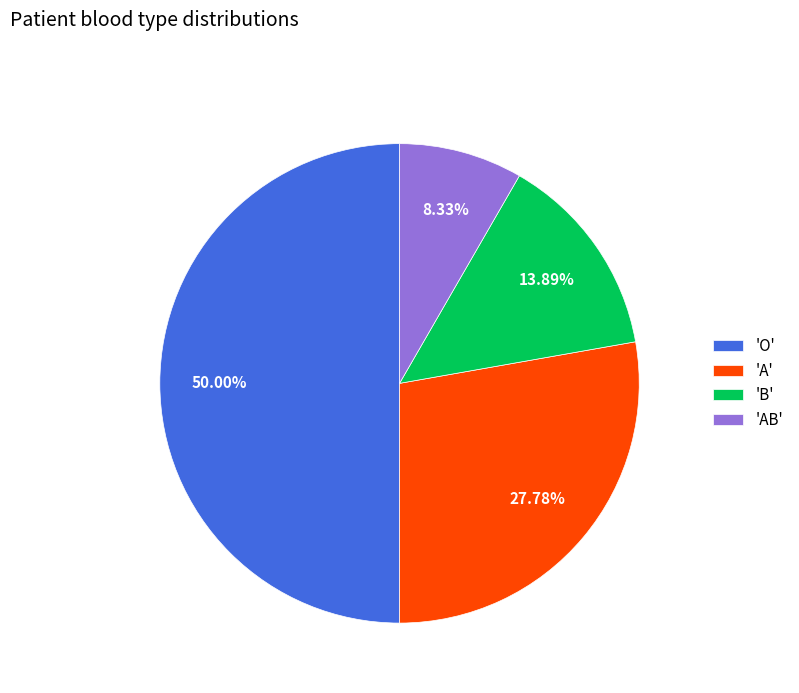

Combined, do 'AB' and 'A' account for over 50%?

No